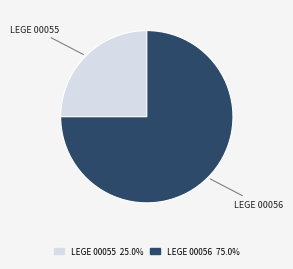

Is there a majority slice in this chart?

Yes